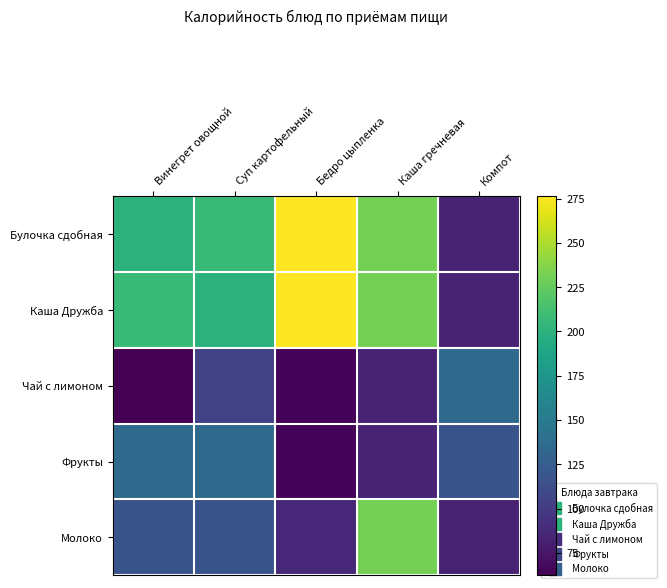

How many data points does each series have?

5